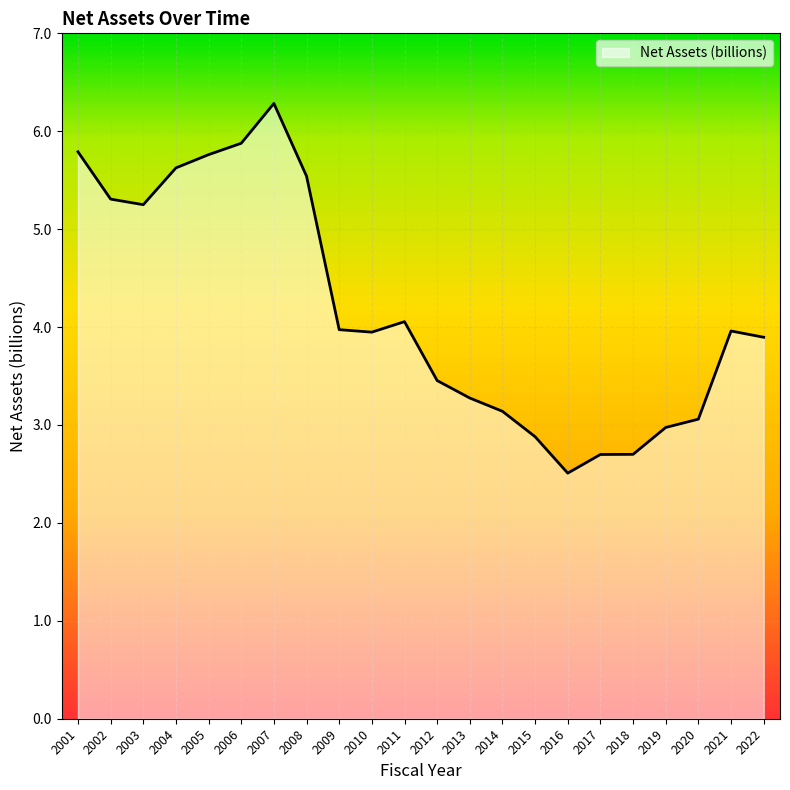

What is the difference between the values at 2006 and 2020?

2.8